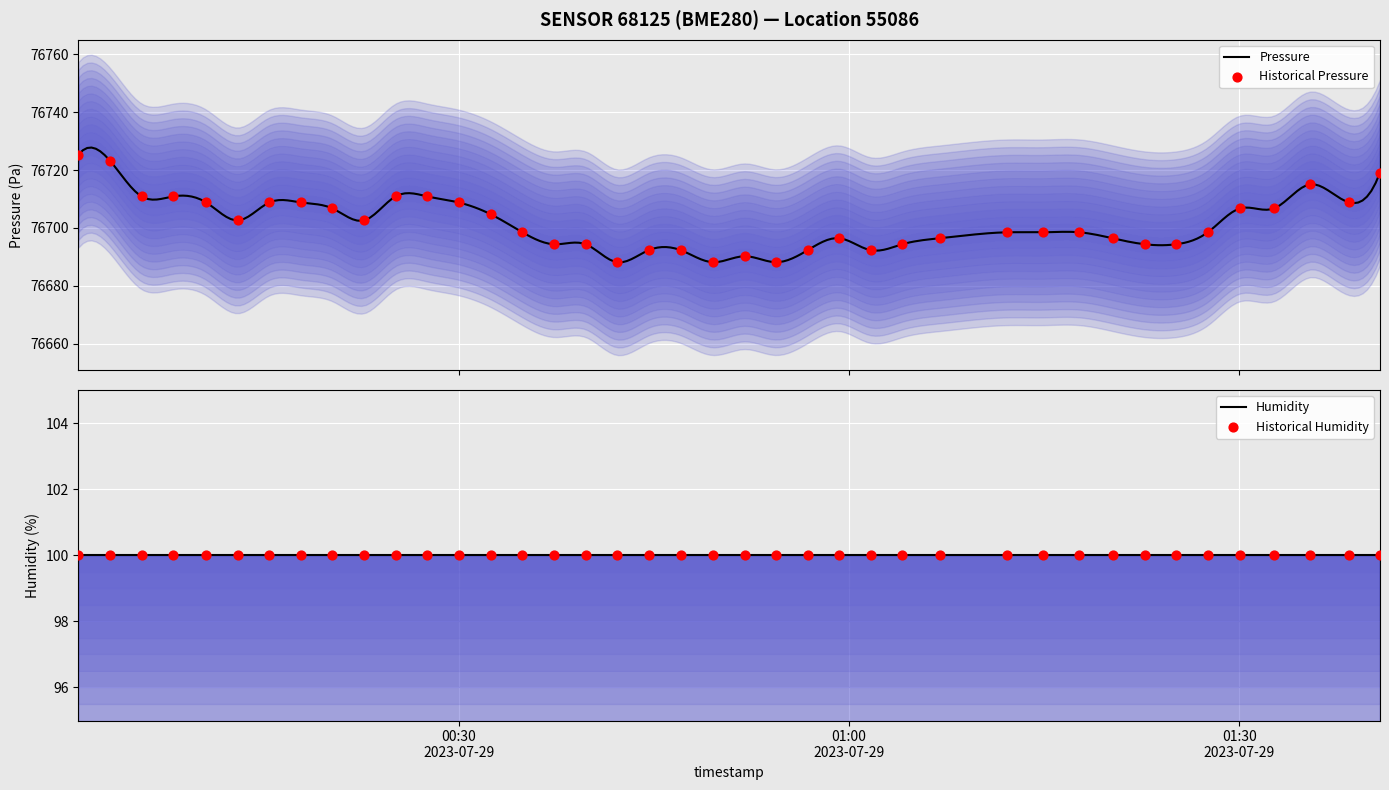

Which series contains the lowest Y value?

humidity